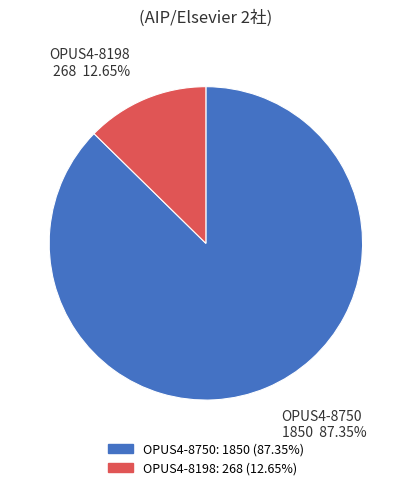

Which category has the smallest portion of the pie?

OPUS4-8198